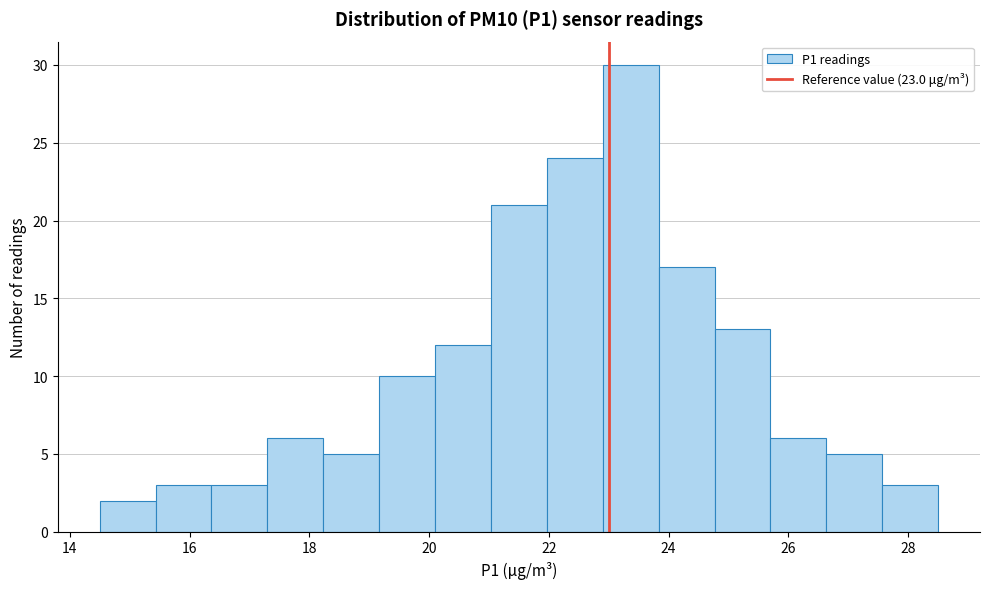

Reading left to right, list every bar in this chart as the range it spans on the x-axis followed by its height. Neither the bar edges nor the heights are printed on the chart, so give them approximately, as read against the axes.

14.6 to 15.4: 2
15.4 to 16.4: 3
16.4 to 17.4: 3
17.4 to 18.2: 6
18.2 to 19.2: 5
19.2 to 20.2: 10
20.2 to 21.0: 12
21.0 to 22.0: 21
22.0 to 23.0: 24
23.0 to 23.8: 30
23.8 to 24.8: 17
24.8 to 25.8: 13
25.8 to 26.6: 6
26.6 to 27.6: 5
27.6 to 28.6: 3